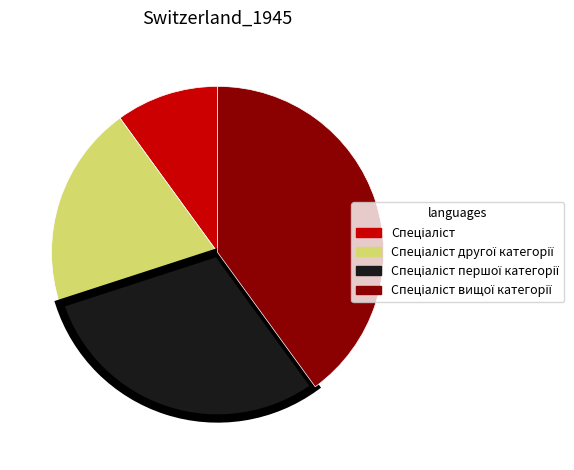

Is there any slice that represents more than half of the pie?

No